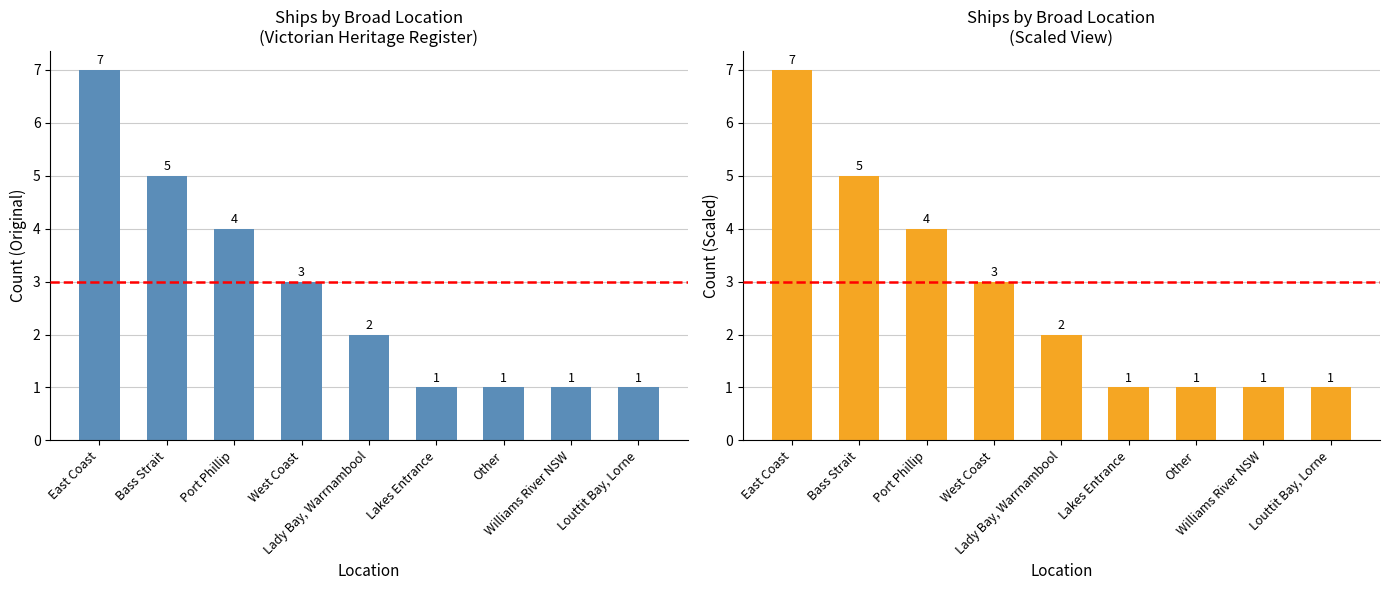

Which has a higher value, Louttit Bay, Lorne or Lakes Entrance?

Louttit Bay, Lorne